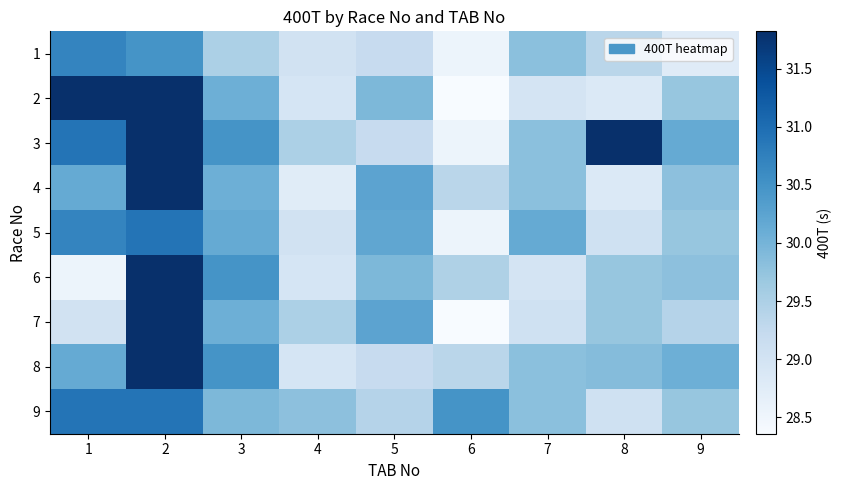

List the series in order of their peak value, highest first.

2, 3, 6, 8, 4, 7, 5, 9, 1